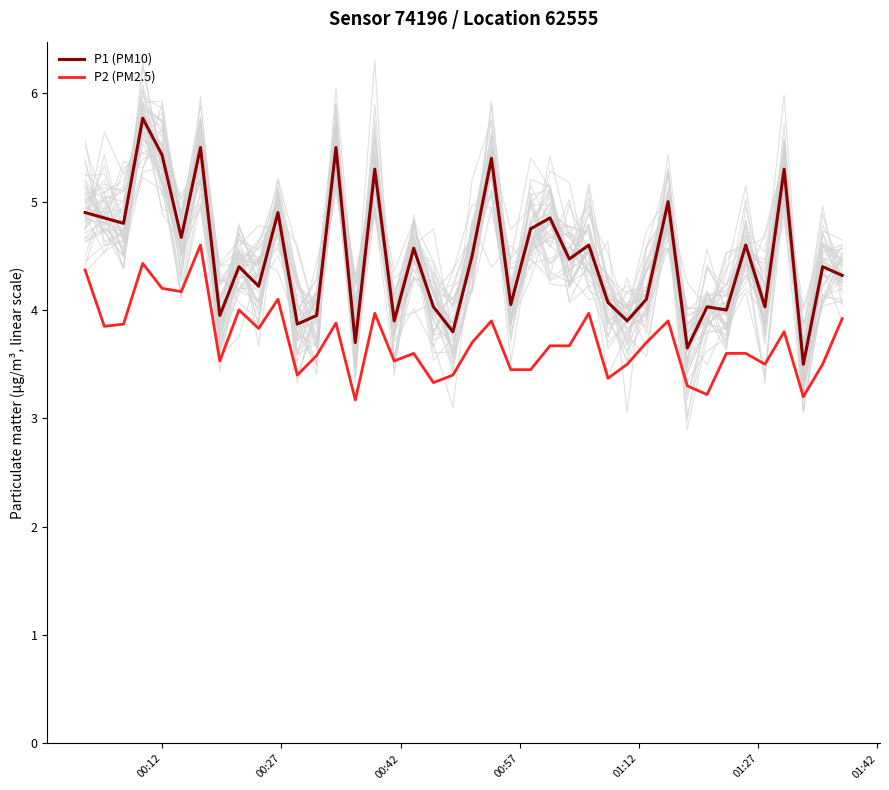

Is this an area chart (filled region under the line)?

No